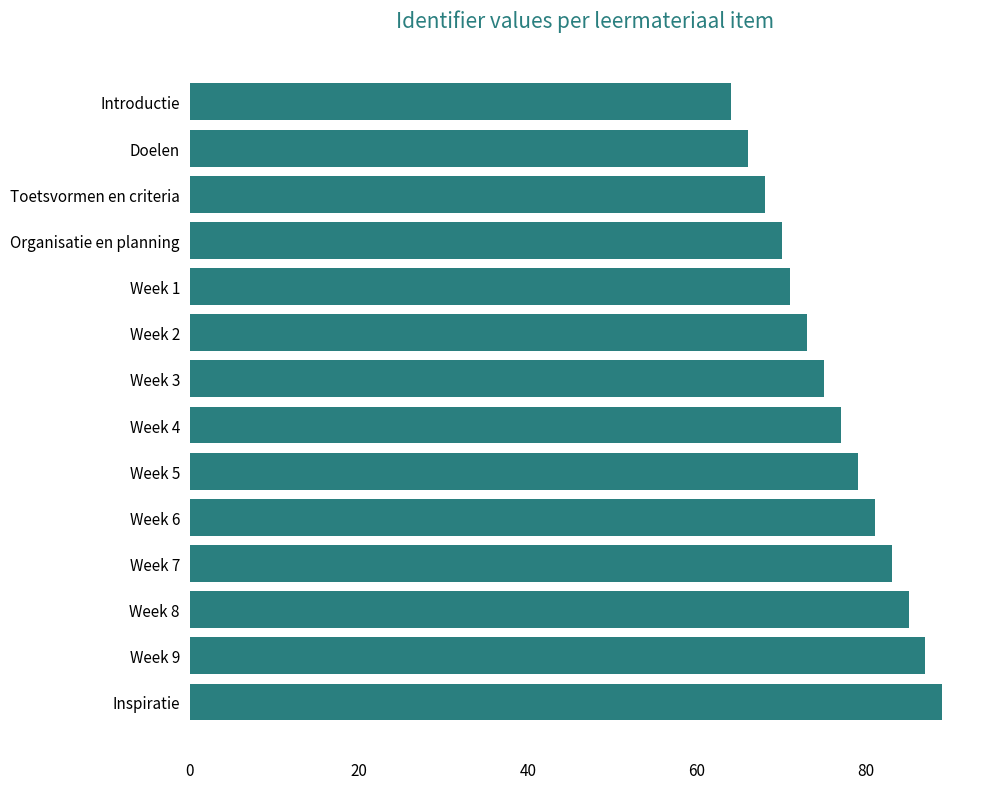

What is the difference between the maximum and minimum values?

25